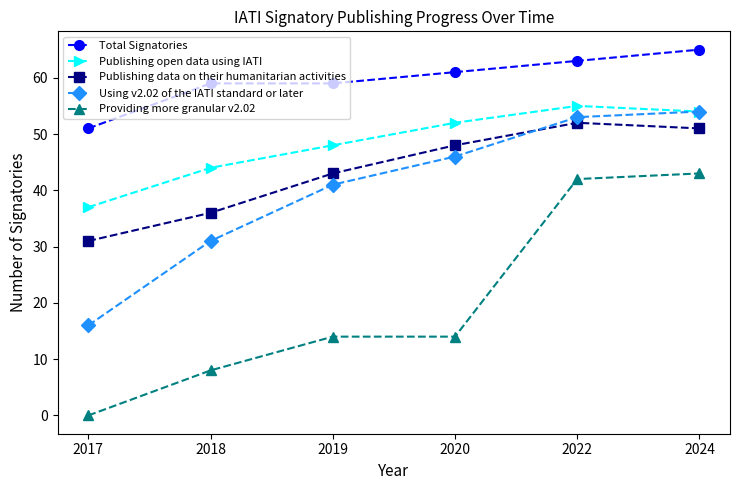

How many data points does each series have?

6